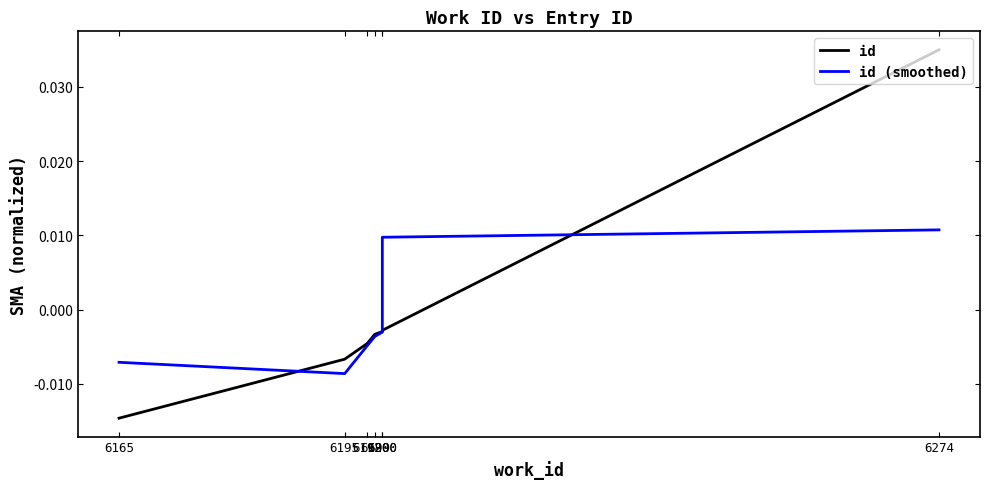

Which category has the highest value across all series?

6274